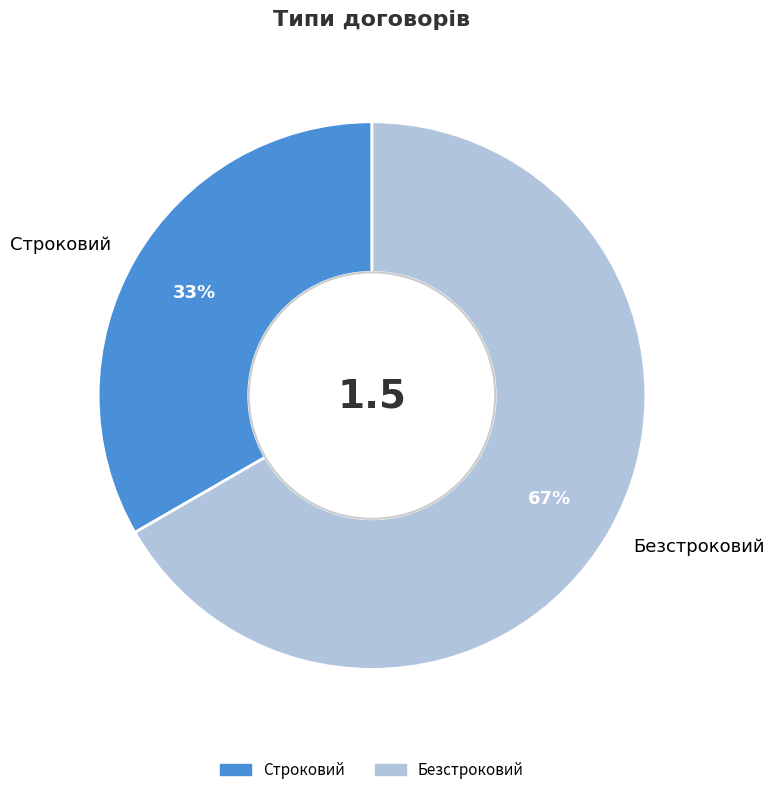

To the nearest percent, what portion does Безстроковий represent?

67%